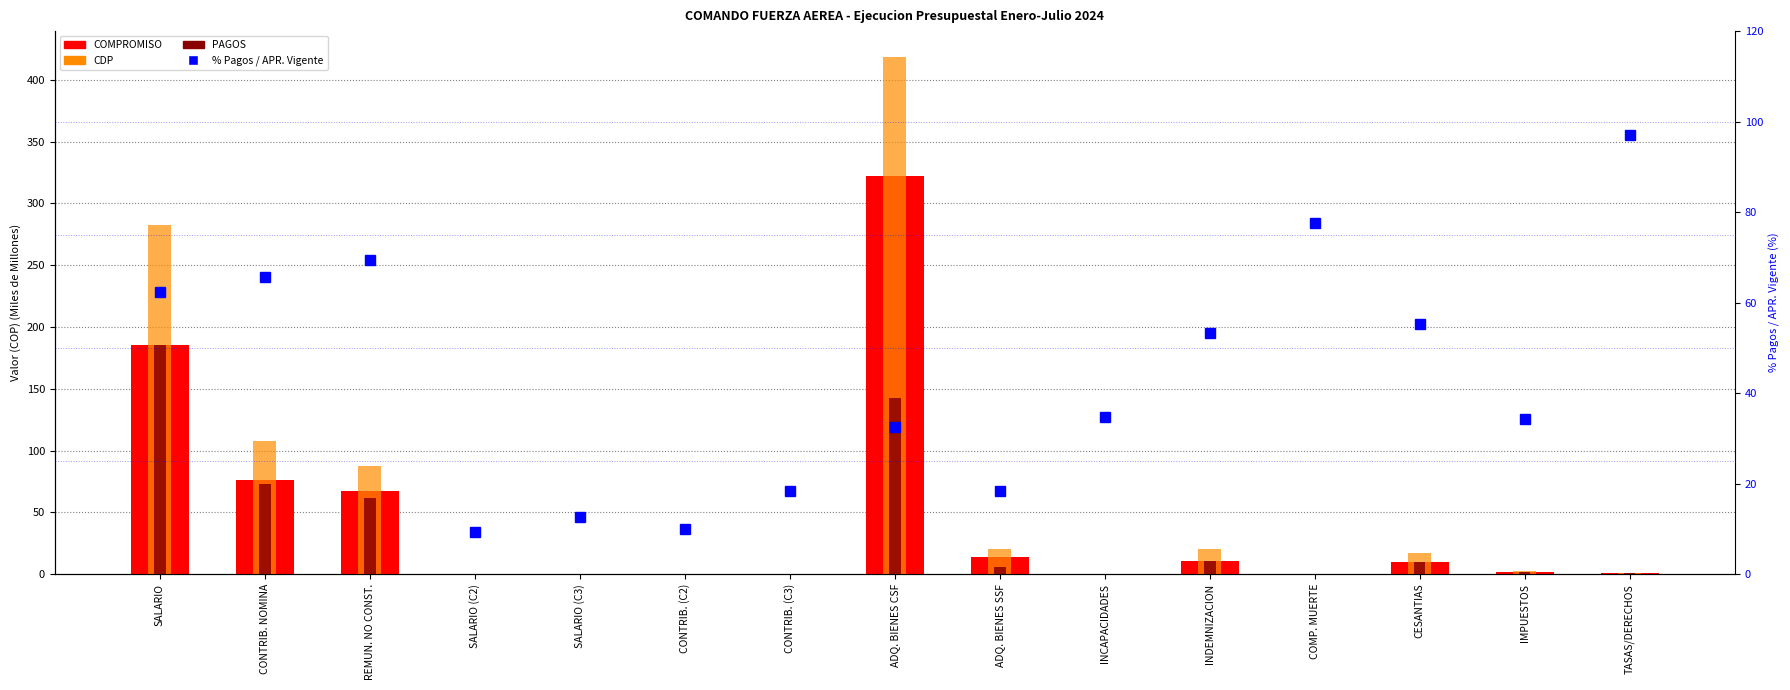

List the series in order of their peak value, highest first.

CDP, COMPROMISO, PAGOS, % Pagos/APR. Vigente